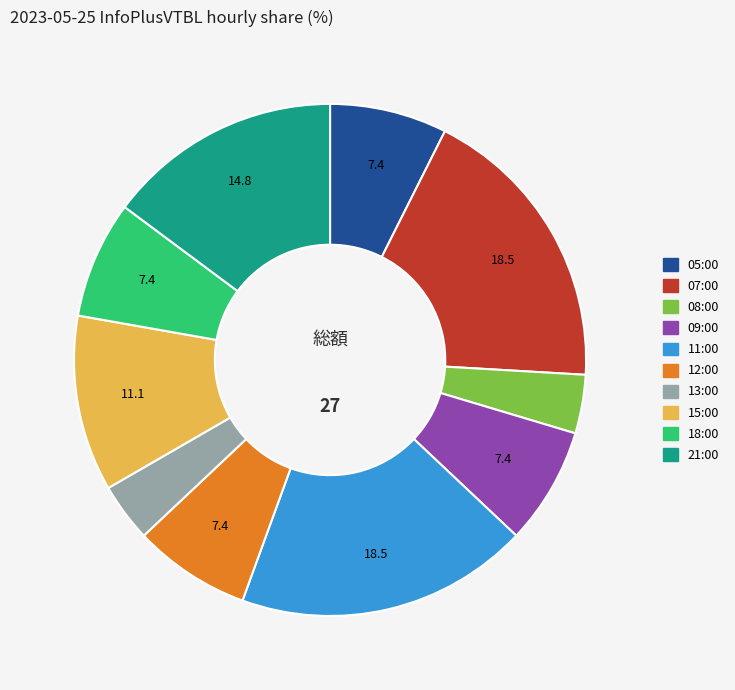

True or false: 18:00 accounts for 7% of the total.

True